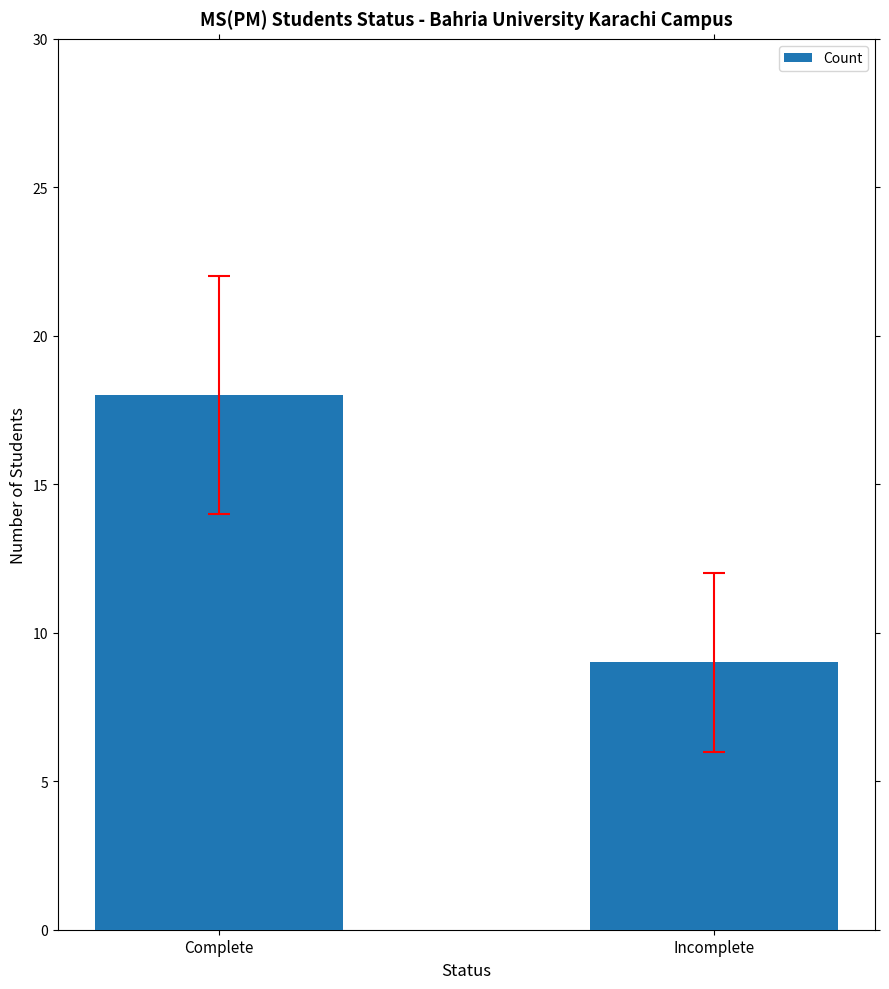

Count the number of data series in this chart.

1